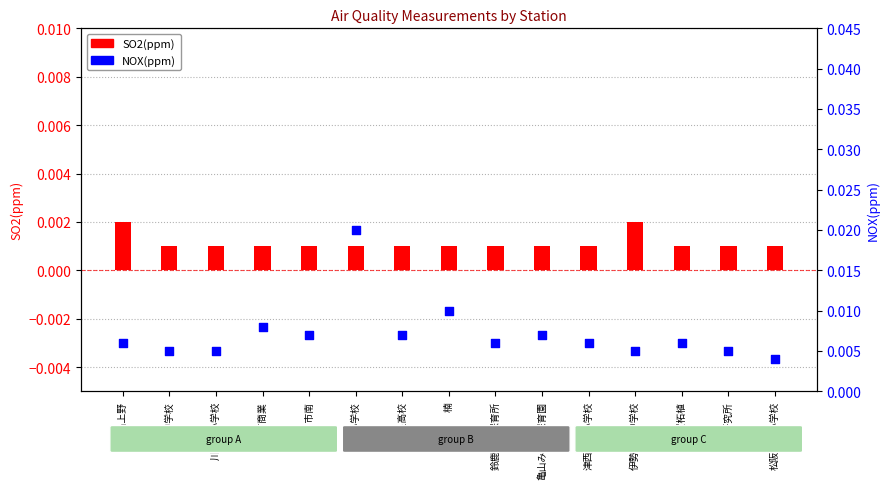

At which category is the sum across all series the highest?

三浜小学校